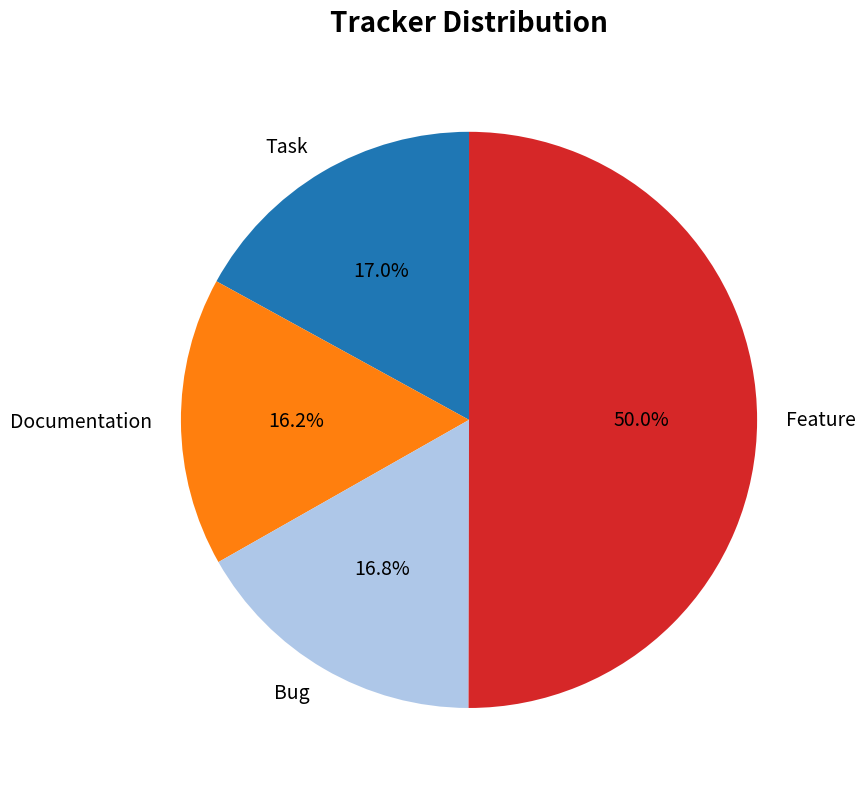

What percentage is the Feature slice, to the nearest percent?

50%